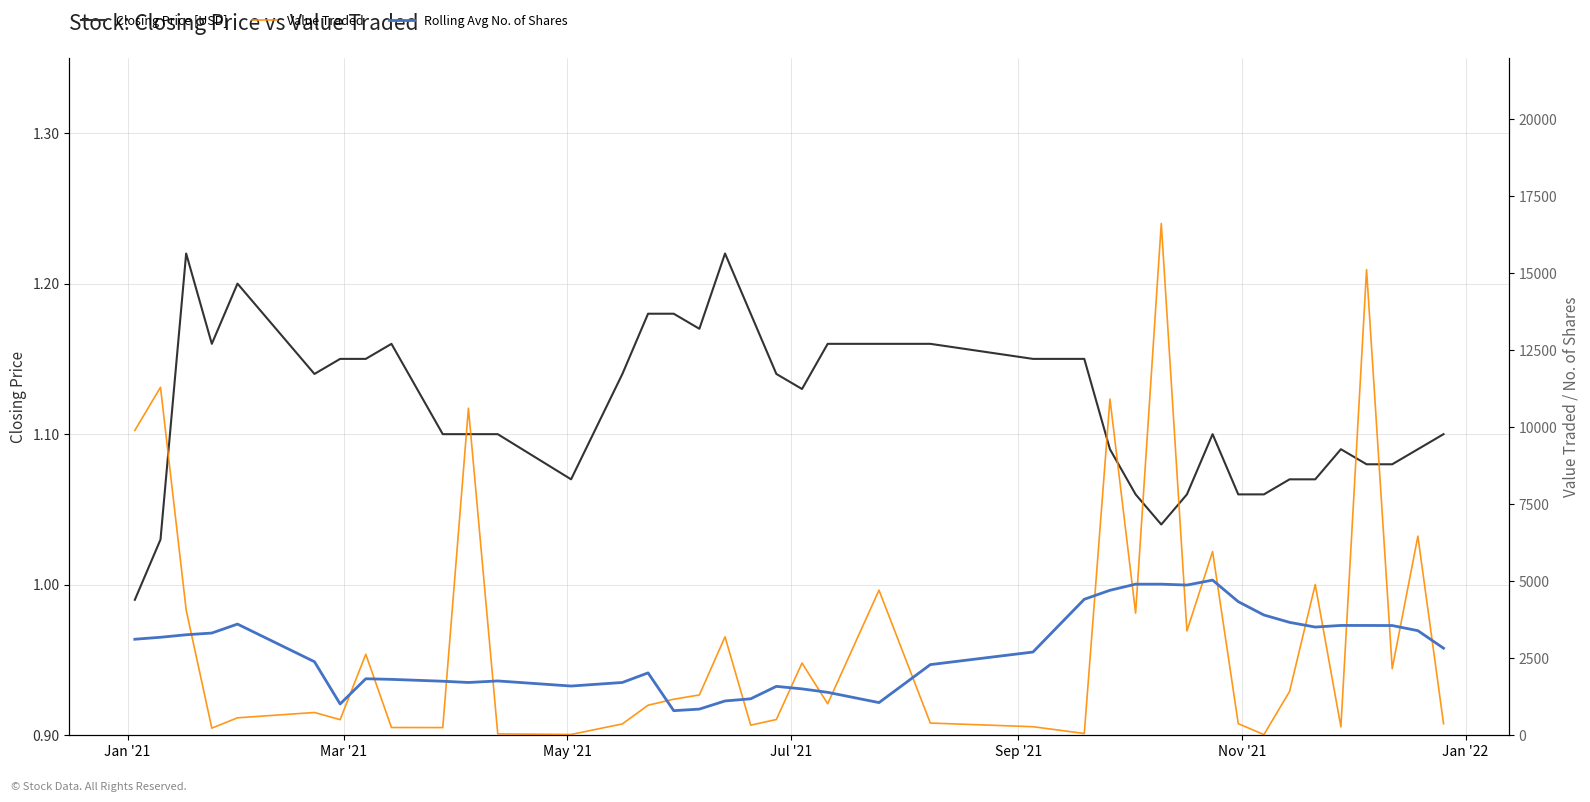

How many lines are shown in the chart?

3